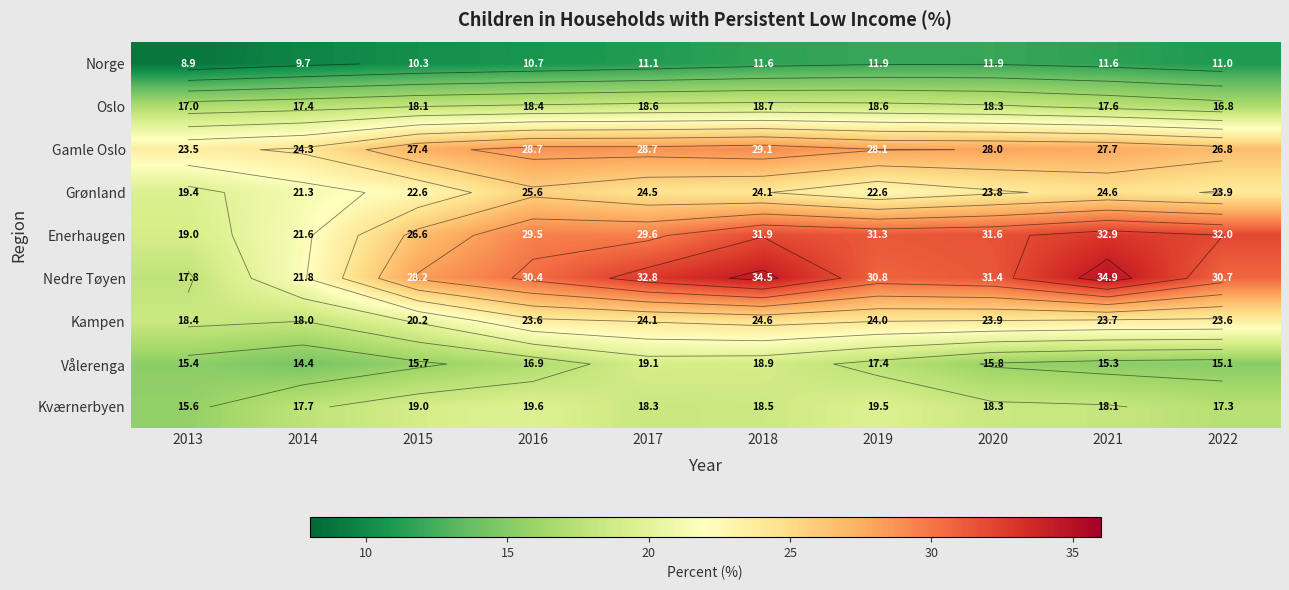

True or false: Vålerenga has a value of 18.9 at 2018.

True